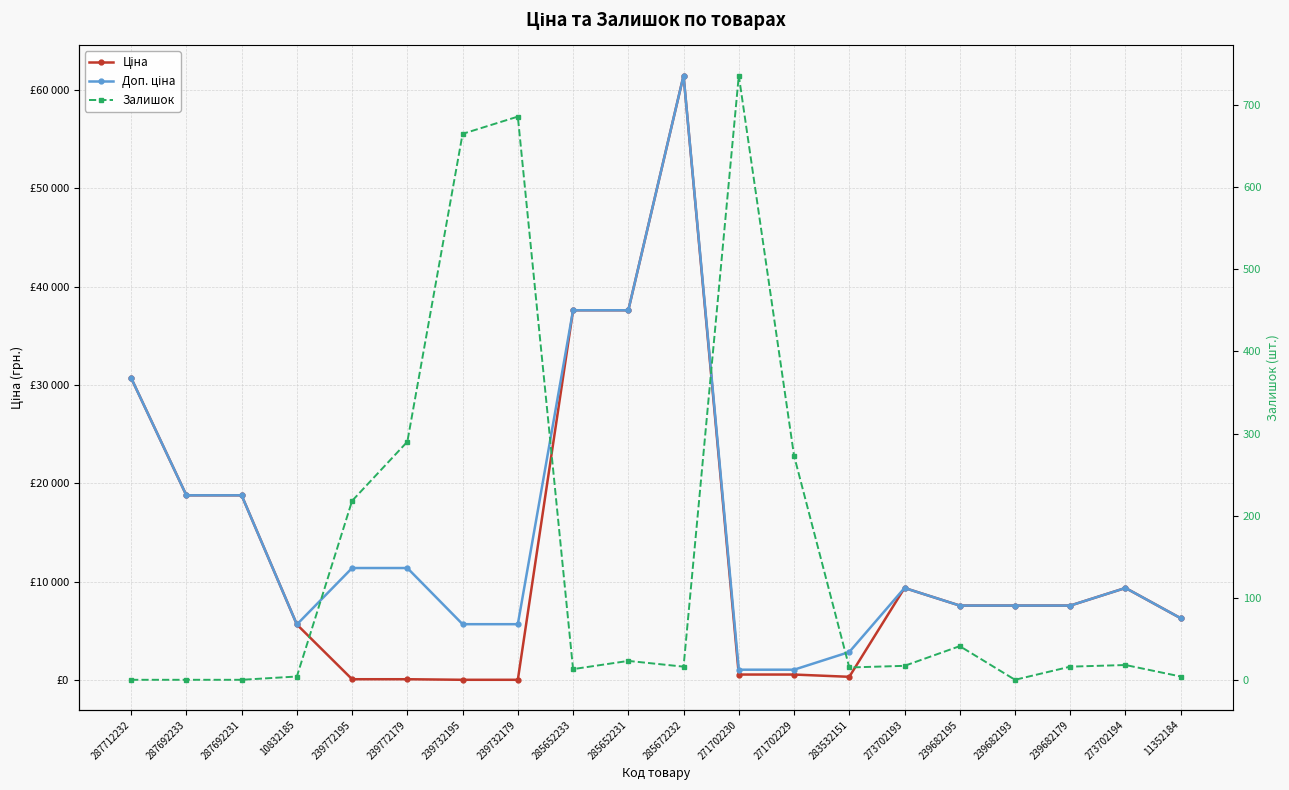

True or false: Залишок and Доп. ціна intersect in this chart.

False